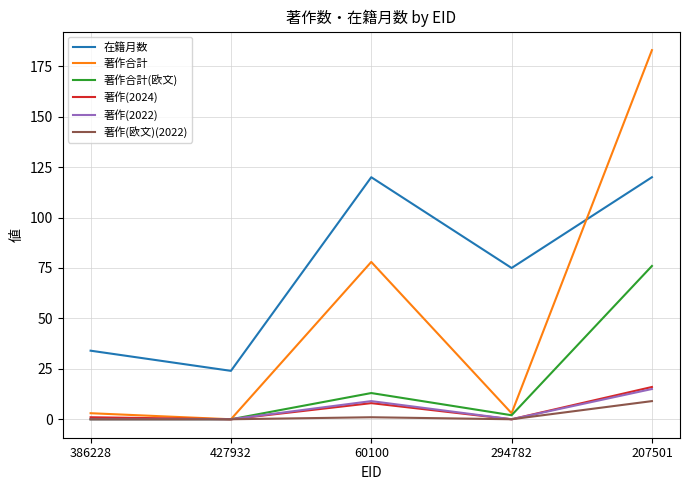

At which category is the sum across all series the highest?

207501